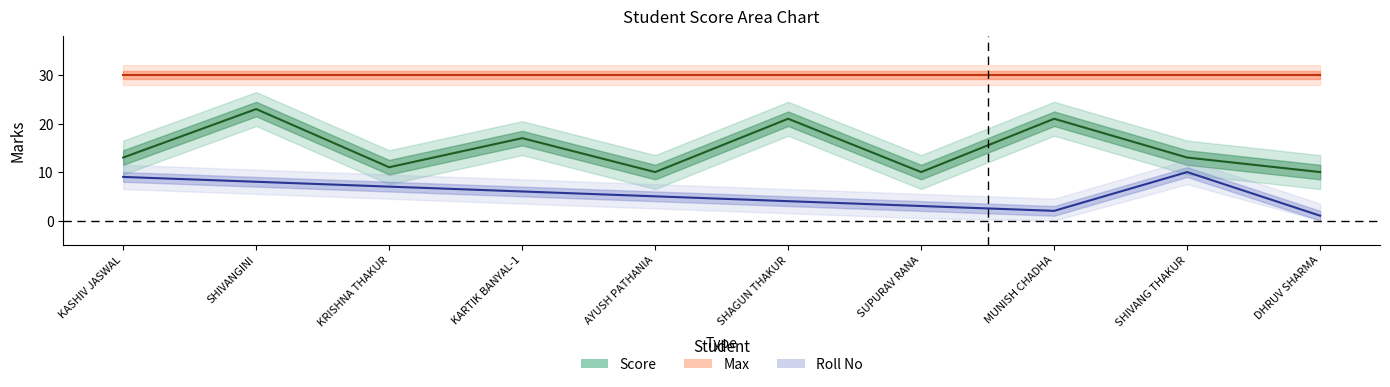

What position from the right is SHIVANGINI?

9